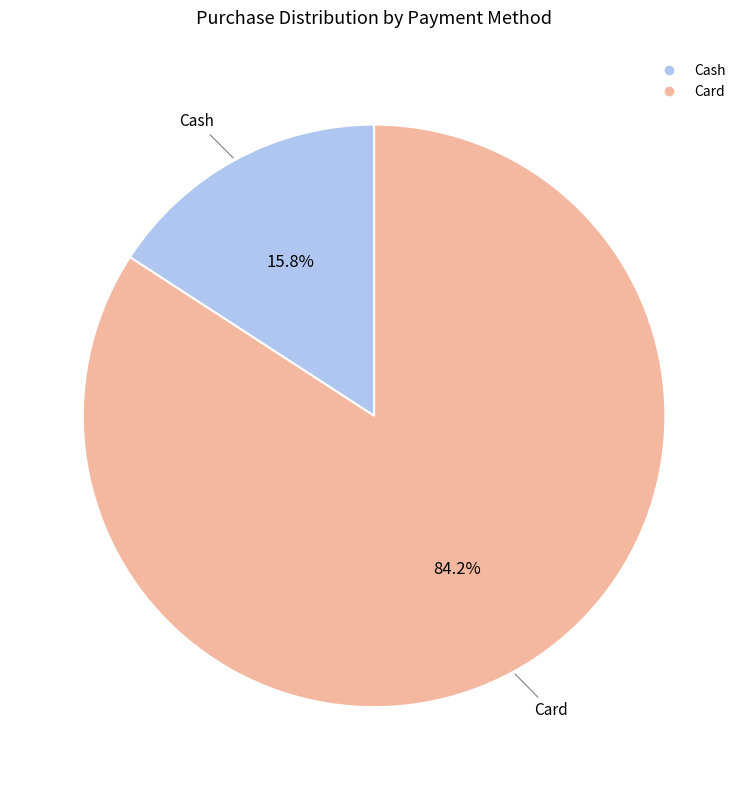

How many slices are in this pie chart?

2